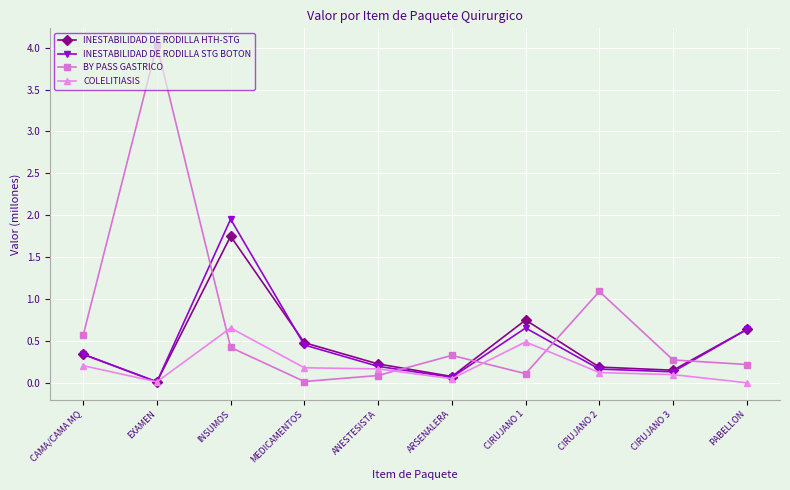

What is the difference between the highest and lowest values at PABELLON?

0.6